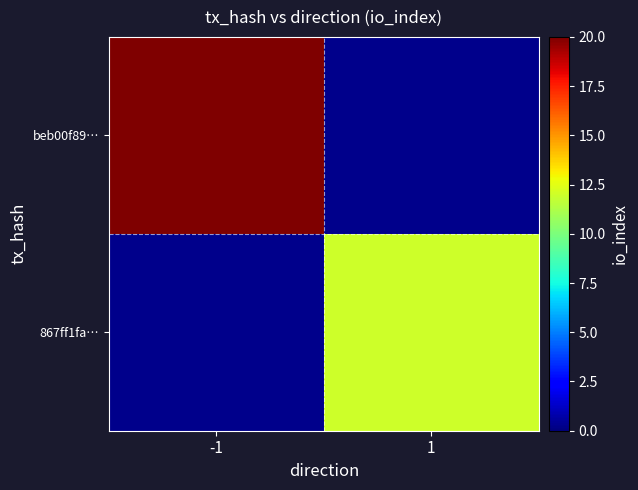

At 1, list the series in order from smallest to largest.

beb00f89…, 867ff1fa…